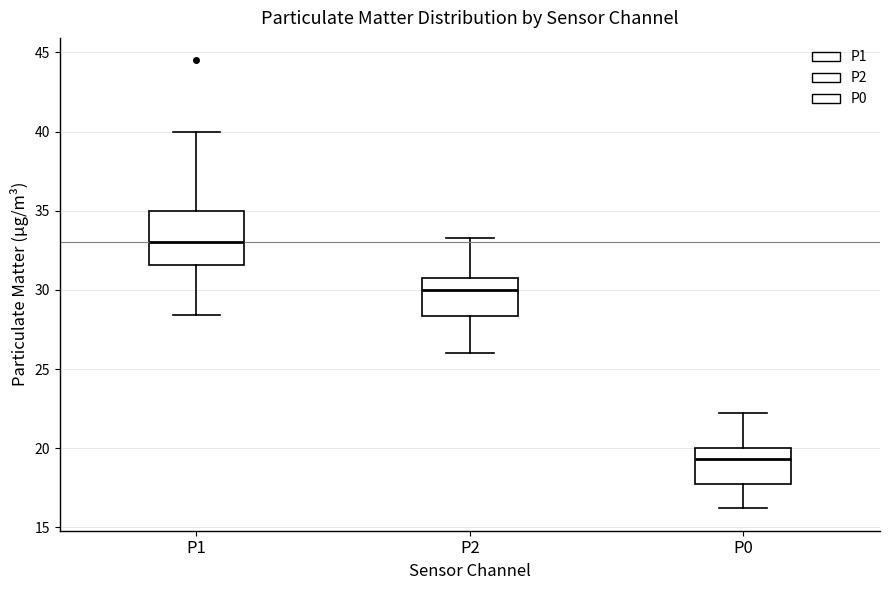

Reading left to right, read every box against the y-axis: the position of its median line, the range the box covers, and the ends of its whiskers. The values are not printed on the chart, so give them approximately, as read against the axis.

P1: median 33.0, box 31.5 to 35.0, whiskers 28.5 to 40.0
P2: median 30.0, box 28.5 to 31.0, whiskers 26.0 to 33.5
P0: median 19.5, box 18.0 to 20.0, whiskers 16.0 to 22.5